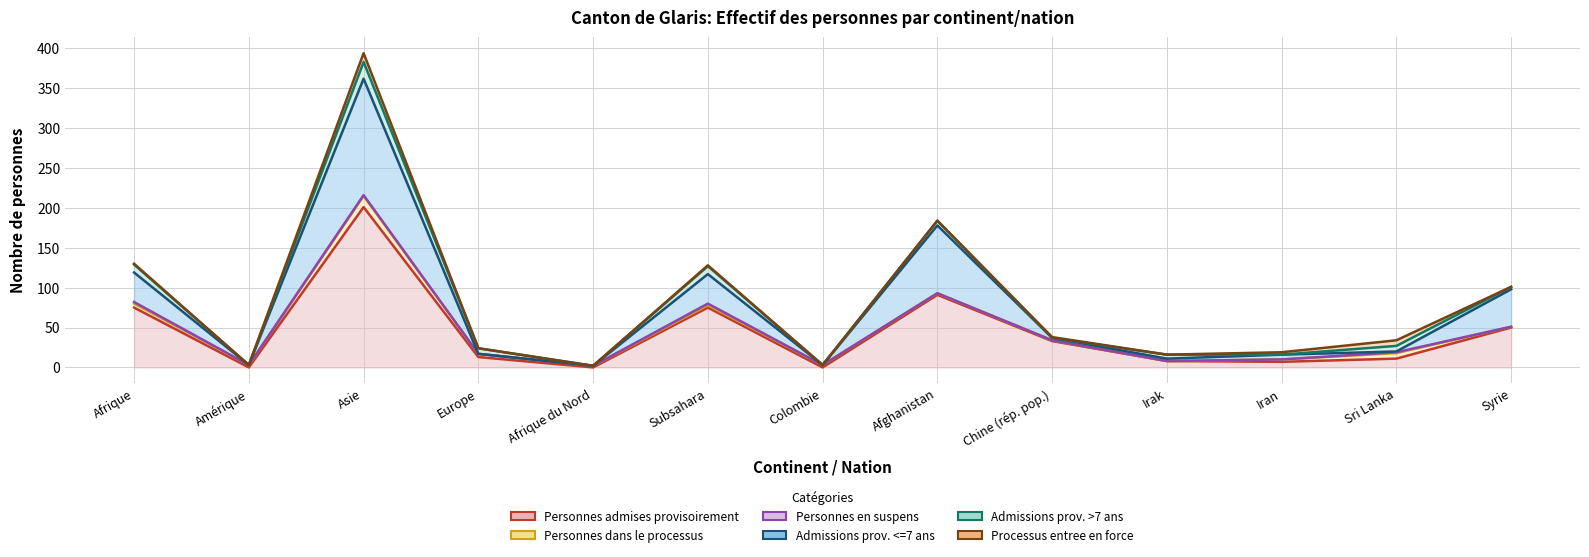

The Processus entree en force (col_4) (line) series shows 101 at Syrie. True or false?

True